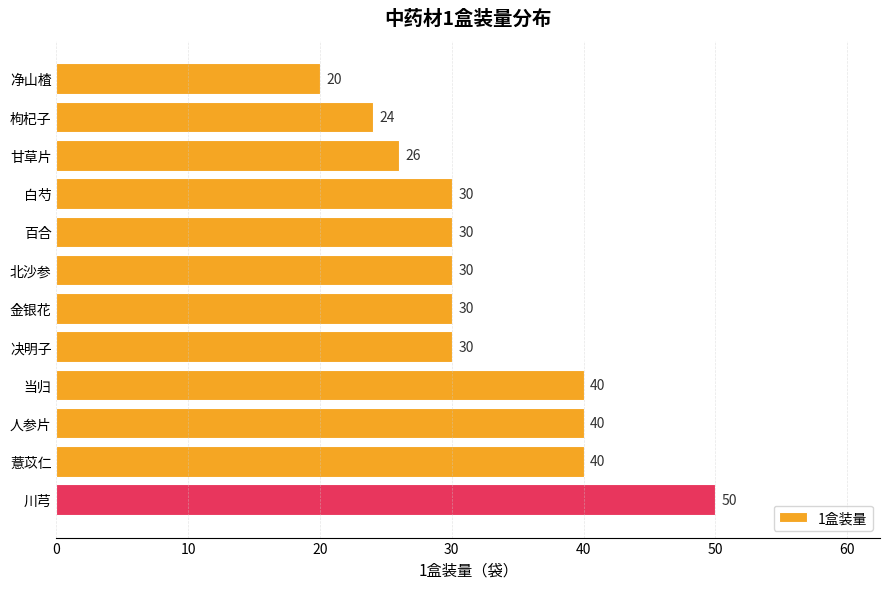

How many values are between 30 and 40?

8